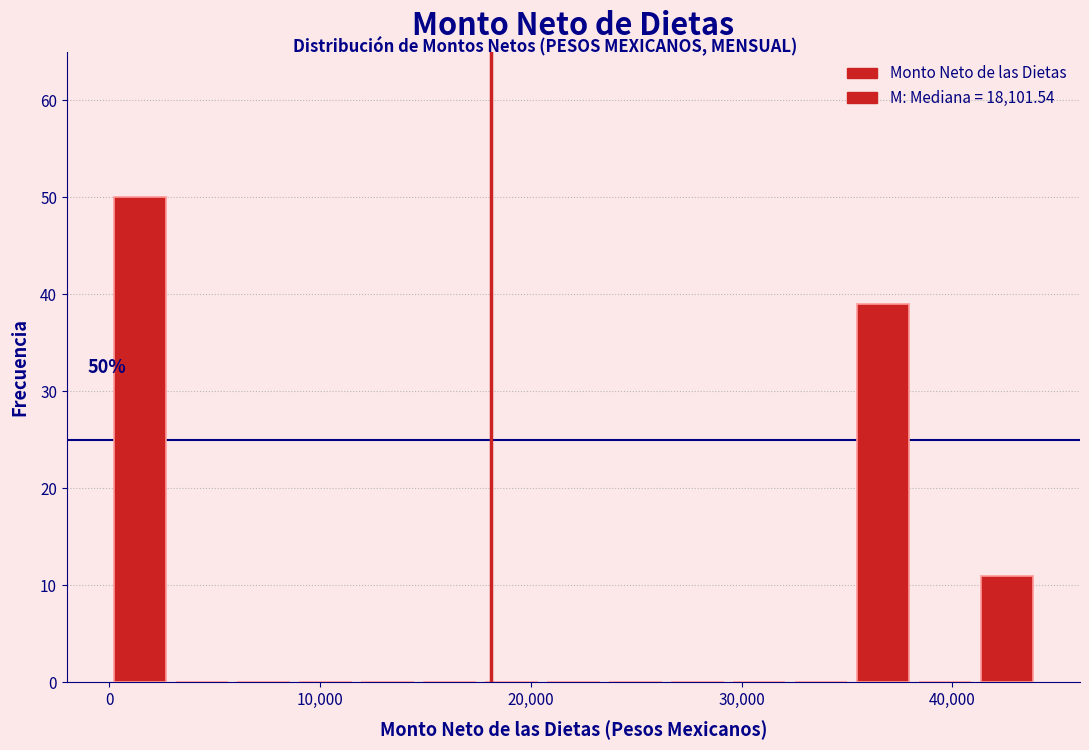

Read against the x-axis, roughly where is the centre of the tallest bar?

1000